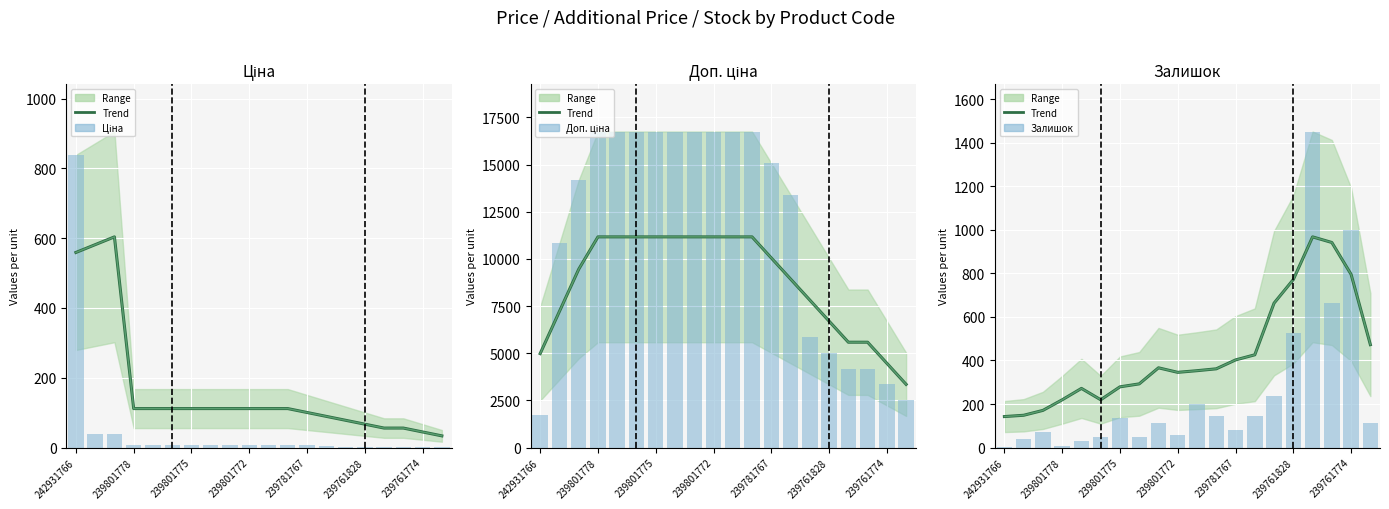

At how many categories does at least one series exceed 5756?

15